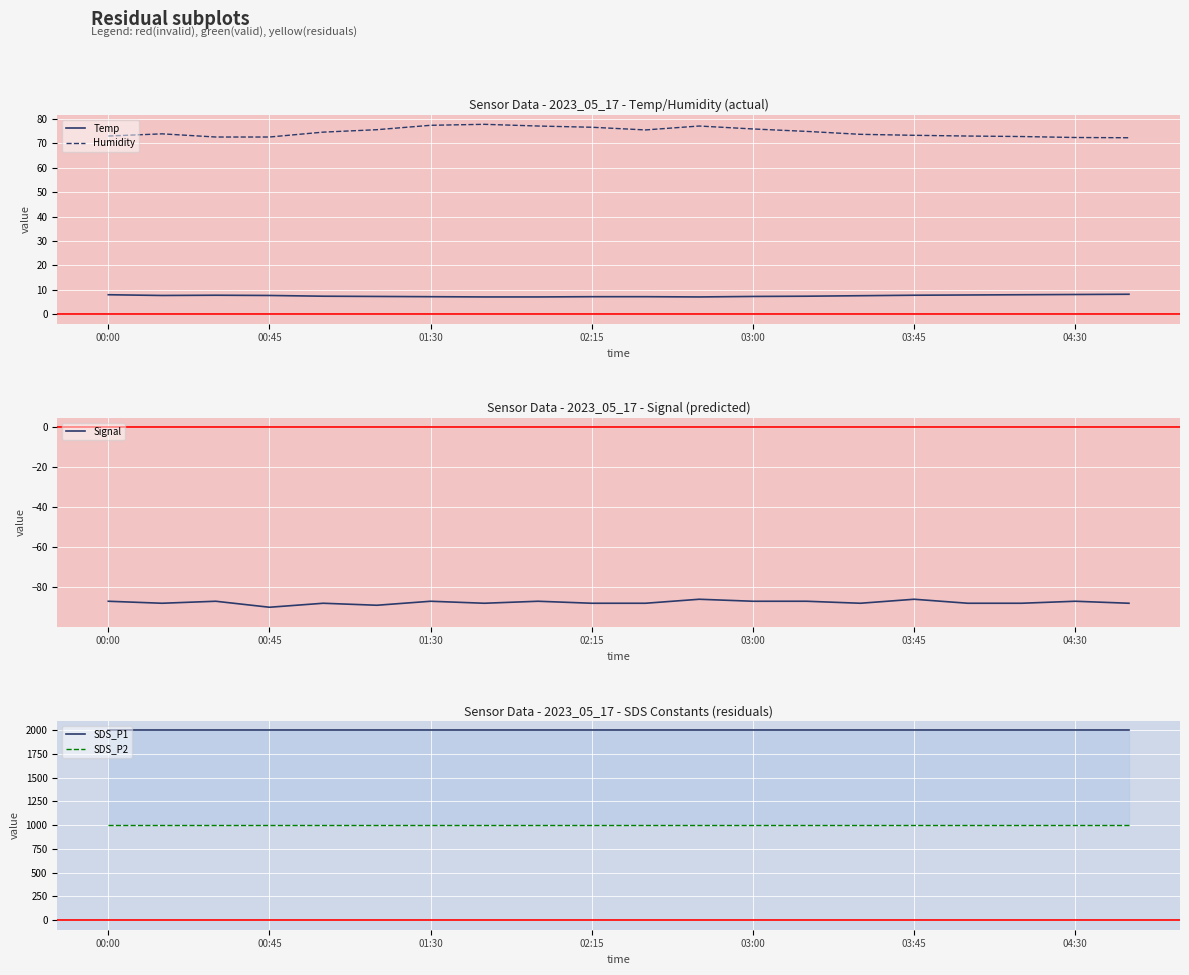

The Temp series shows 12.1 at 19. True or false?

False